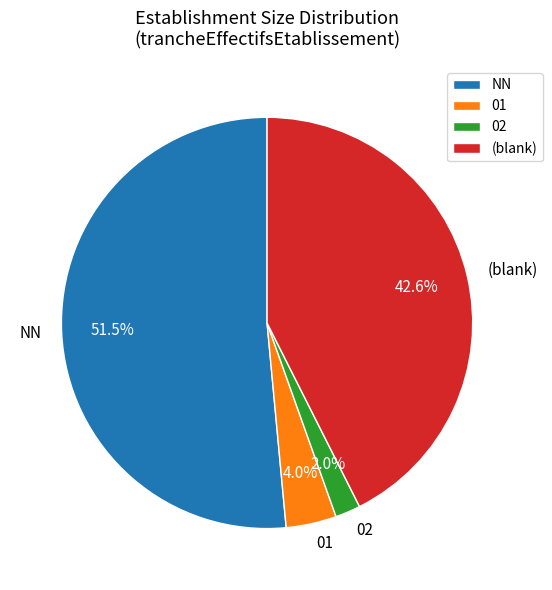

Rank the categories by value from lowest to highest.

02, 01, (blank), NN